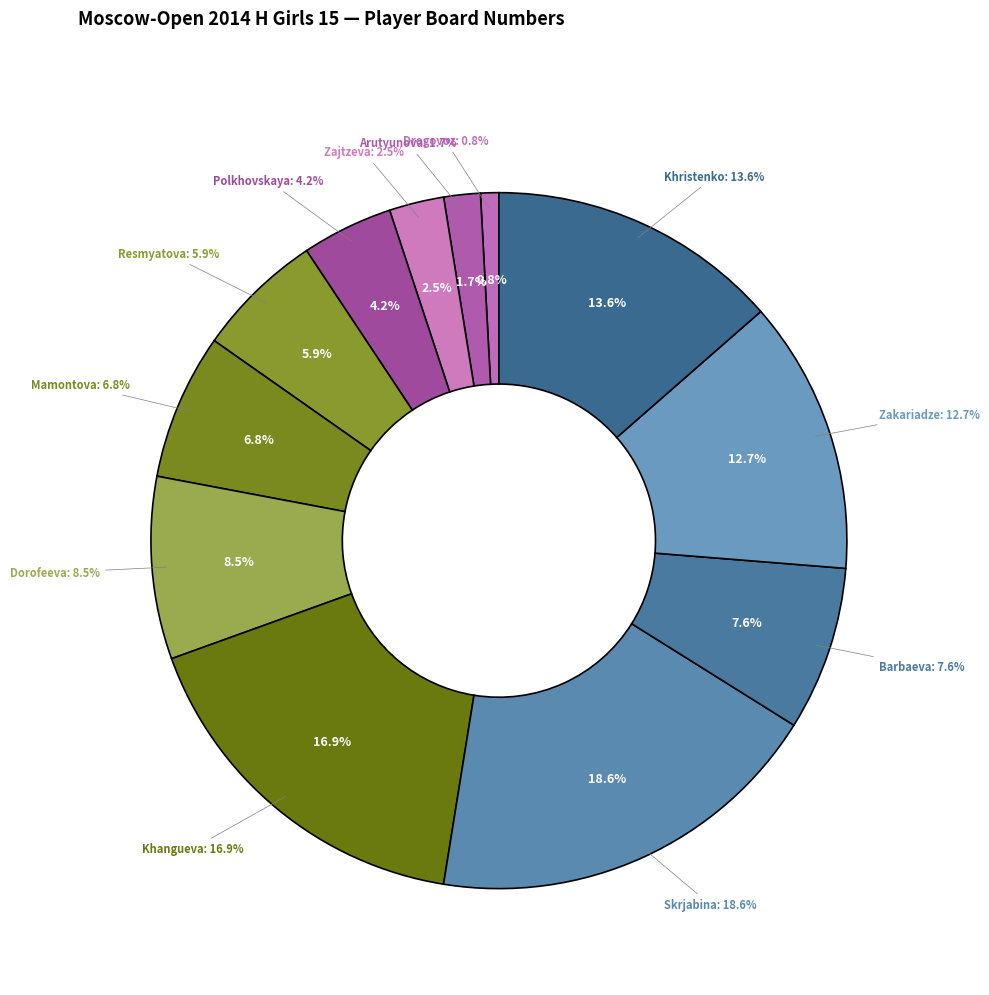

How much of the chart is everything except Dorofeeva Nyurguiaana?

91.5%